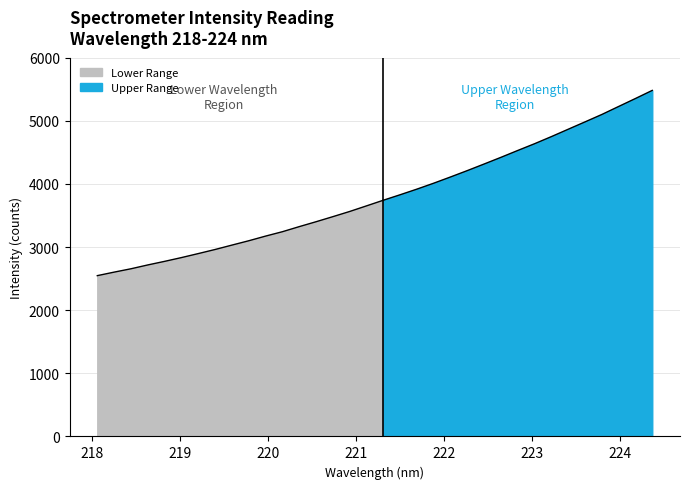

What is the label of the 33rd point from the left?

224.1709